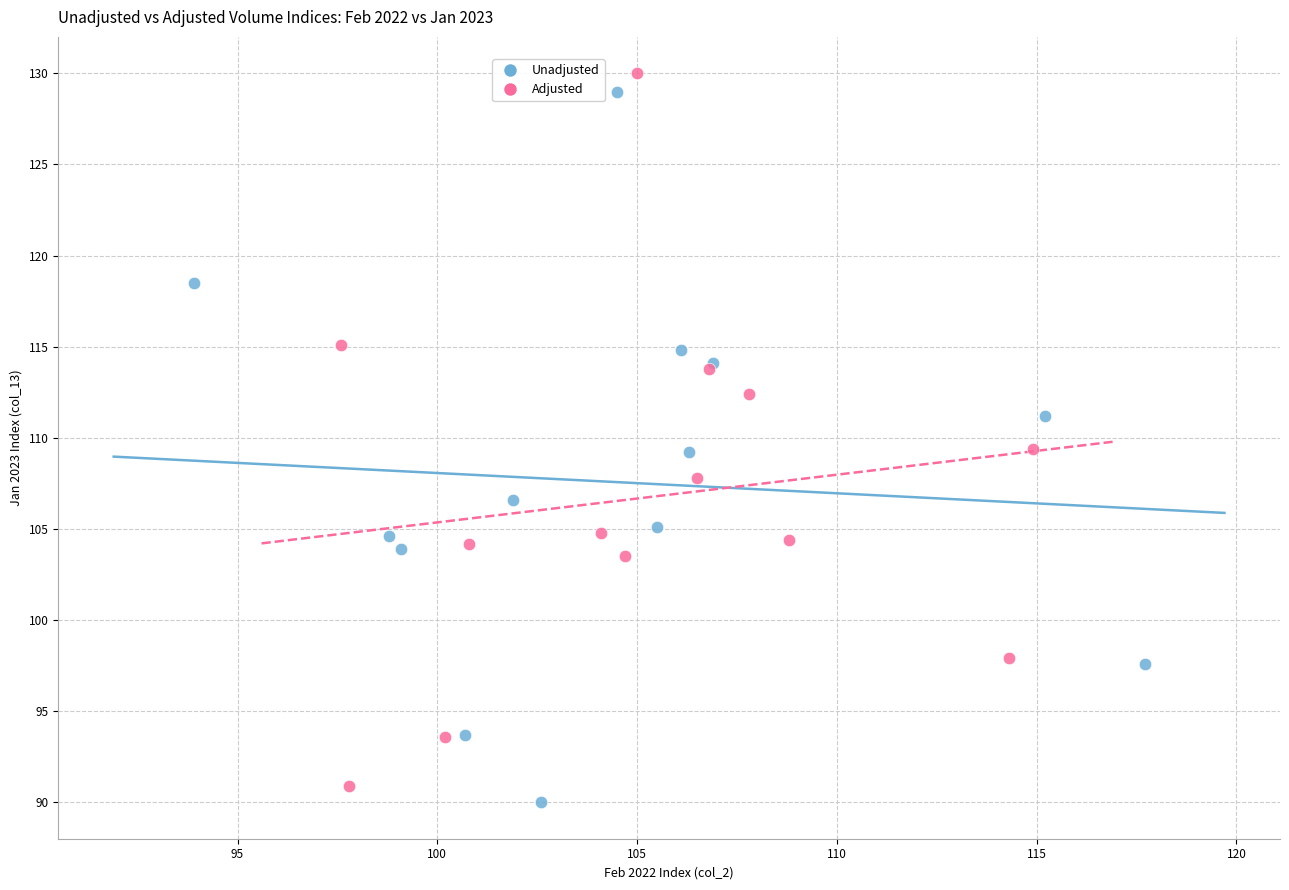

Which series has the widest spread of Y values?

Adjusted